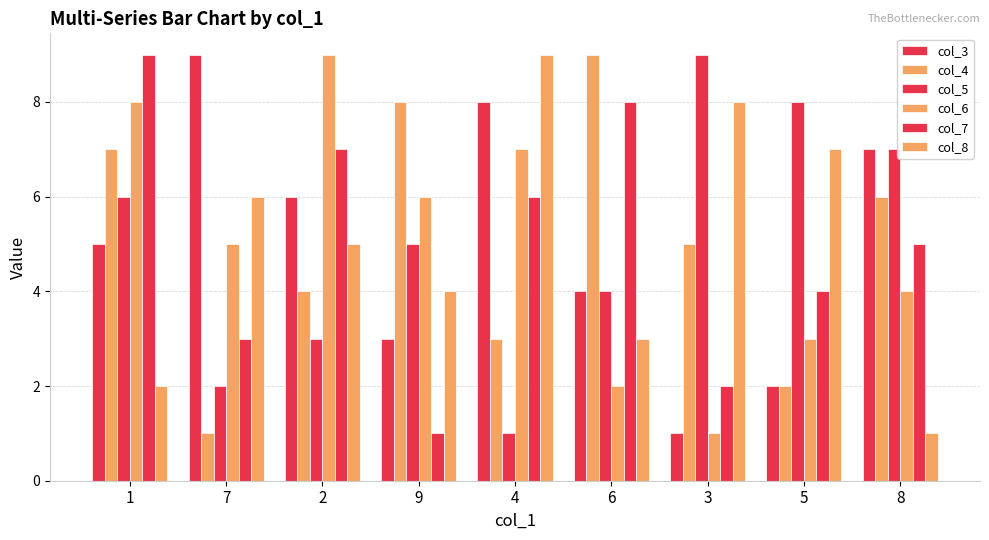

What is the difference between the maximum and minimum values in the col_3 series?

8